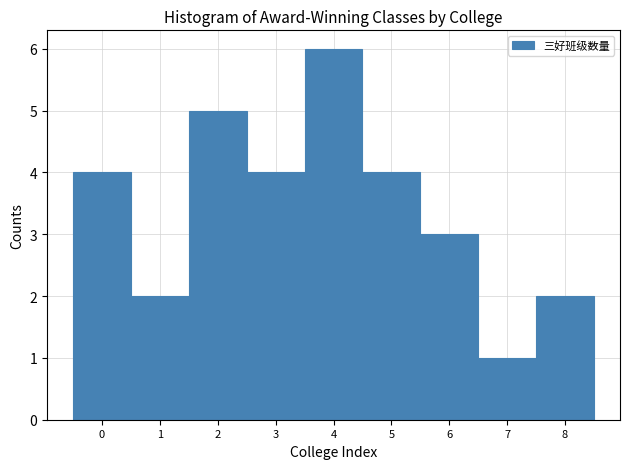

How tall is the bar that spans 2.5 to 3.5 on the x-axis? The values are not printed on the chart, so give them approximately, as read against the axis.

4